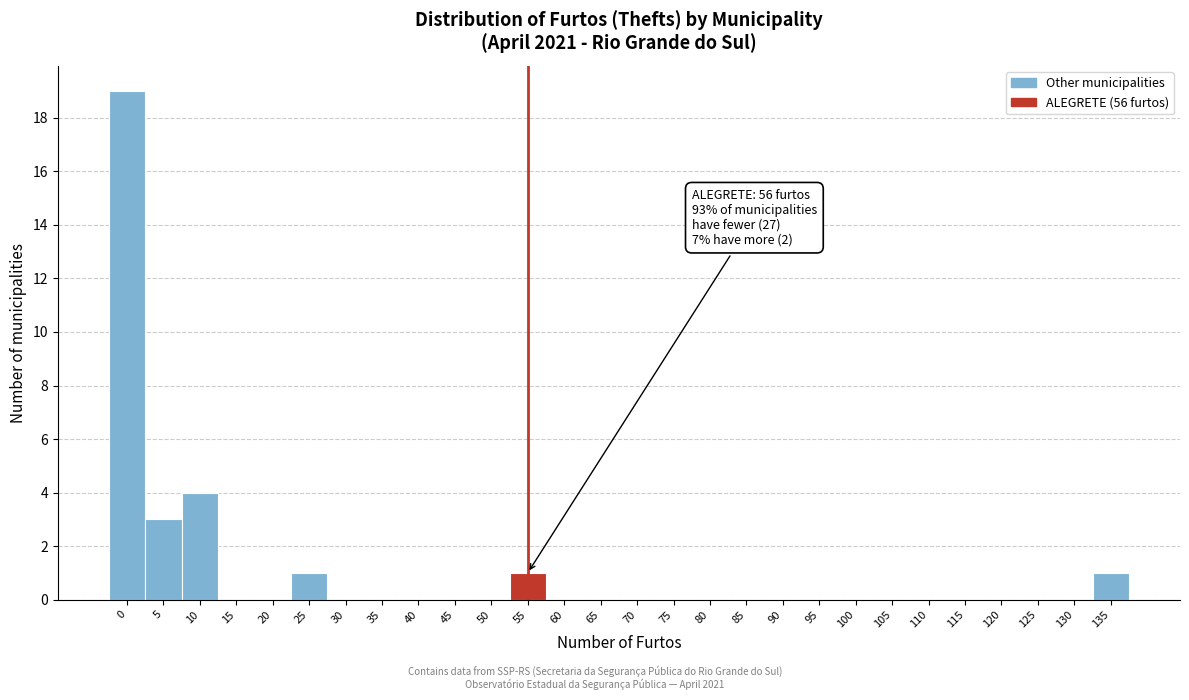

Reading left to right, extract all data points from this chart.

0=19	5=3	10=4	15=0	20=0	25=1	30=0	35=0	40=0	45=0	50=0	55=1	60=0	65=0	70=0	75=0	80=0	85=0	90=0	95=0	100=0	105=0	110=0	115=0	120=0	125=0	130=0	135=1